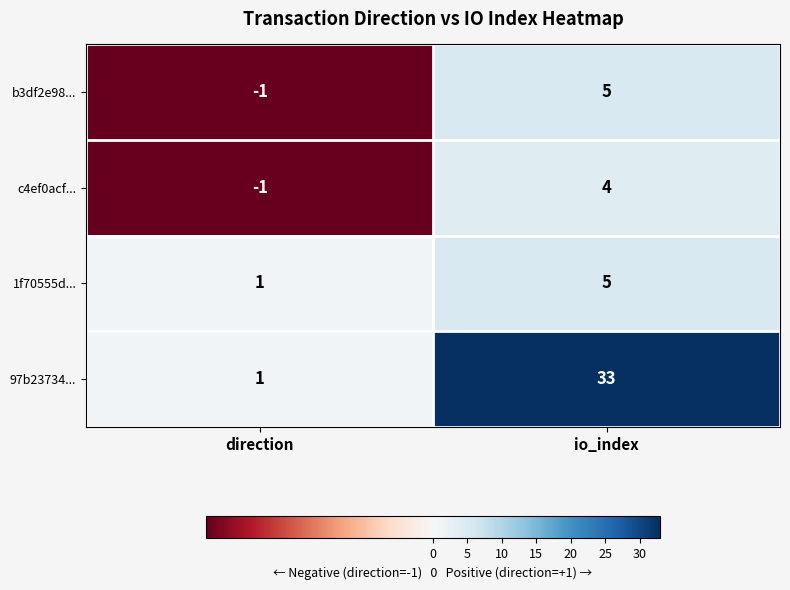

What is the difference between the highest and lowest values at direction?

2